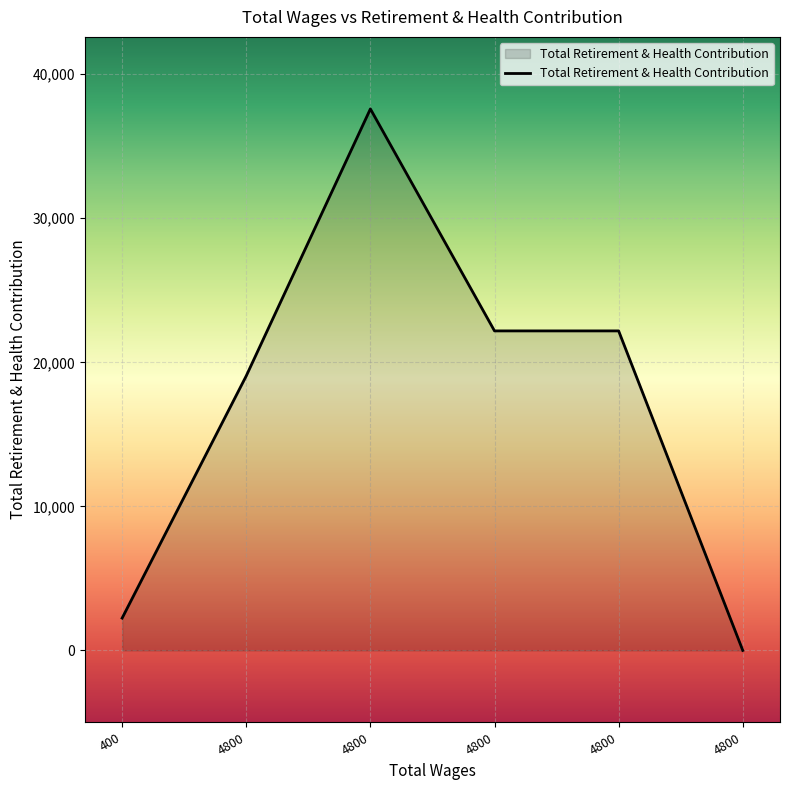

Does the chart have visible grid lines?

Yes